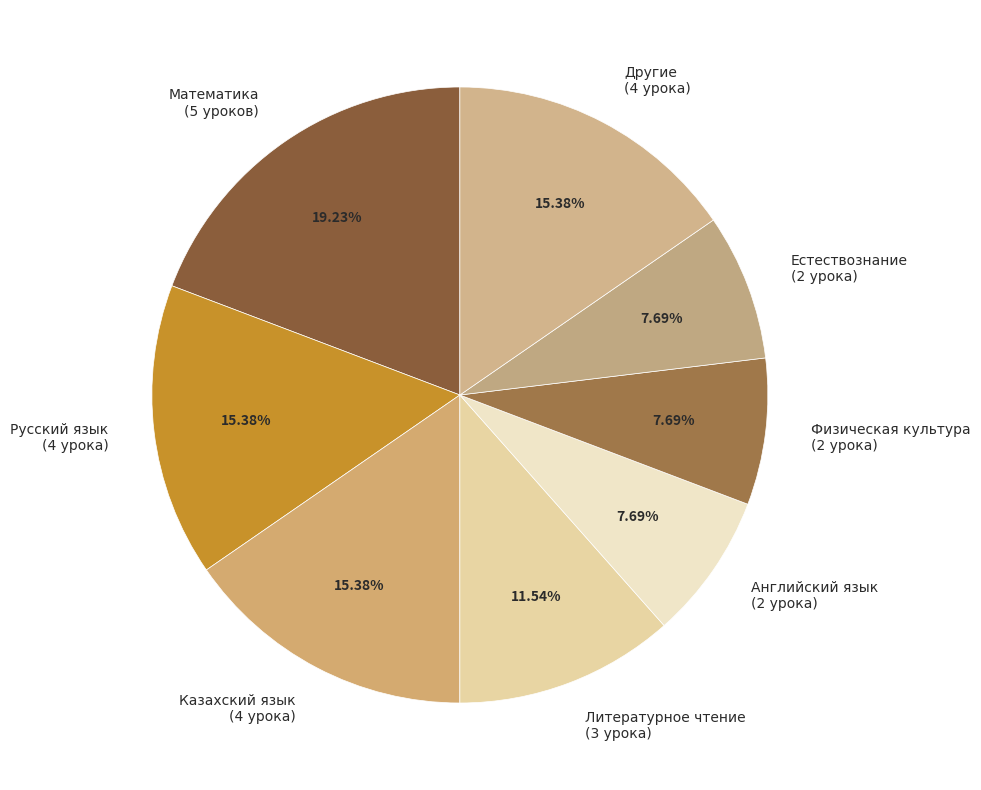

Do Казахский язык (4 урока) and Русский язык (4 урока) together represent more than half of the pie?

No